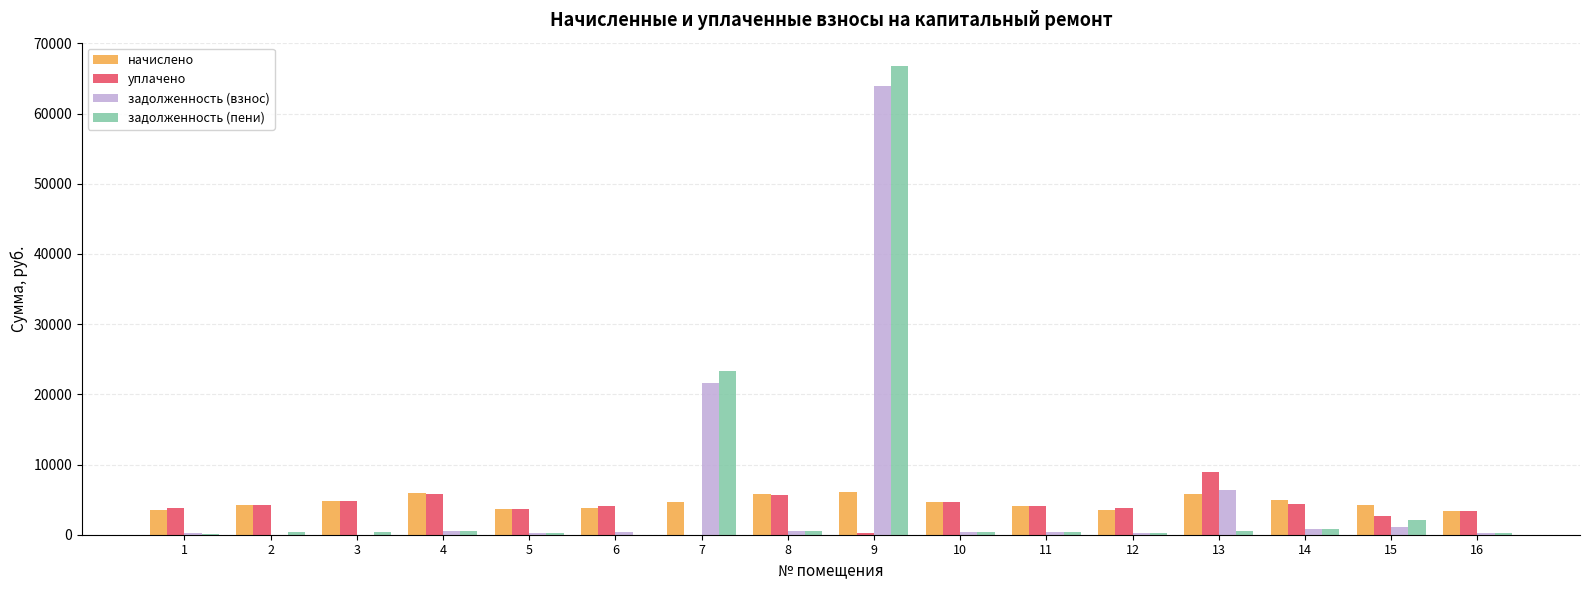

What is the sum of all задолженность (взнос) values?

96935.4